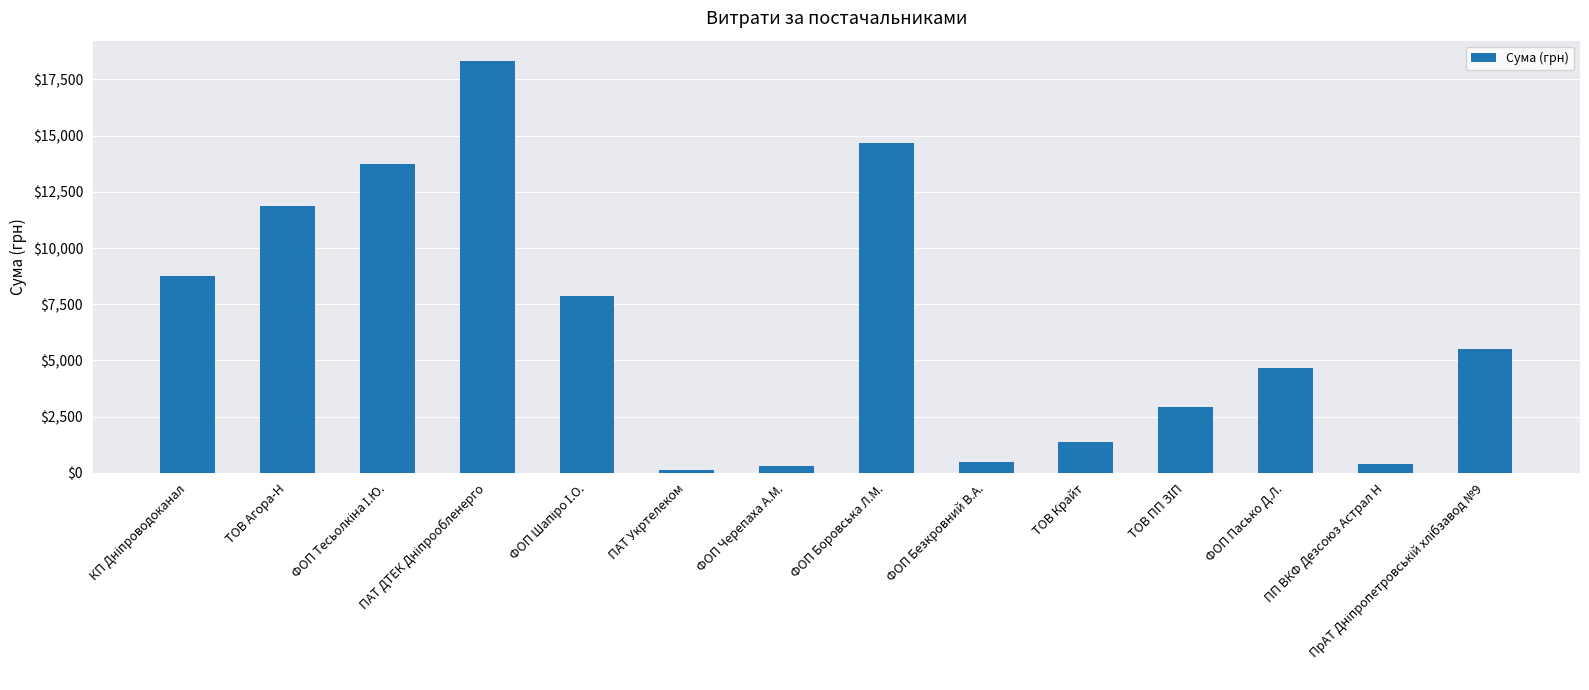

How many values are below 5500?

7